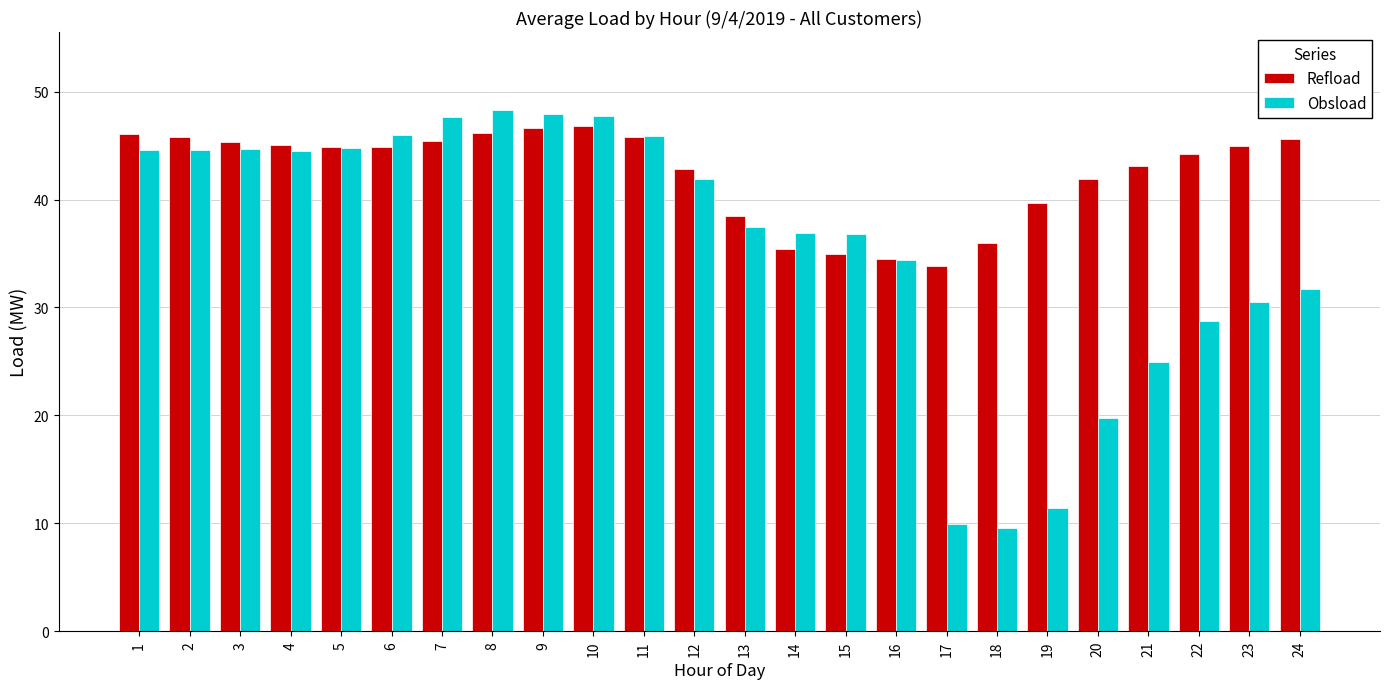

What is the total value across all series at 6?

90.8